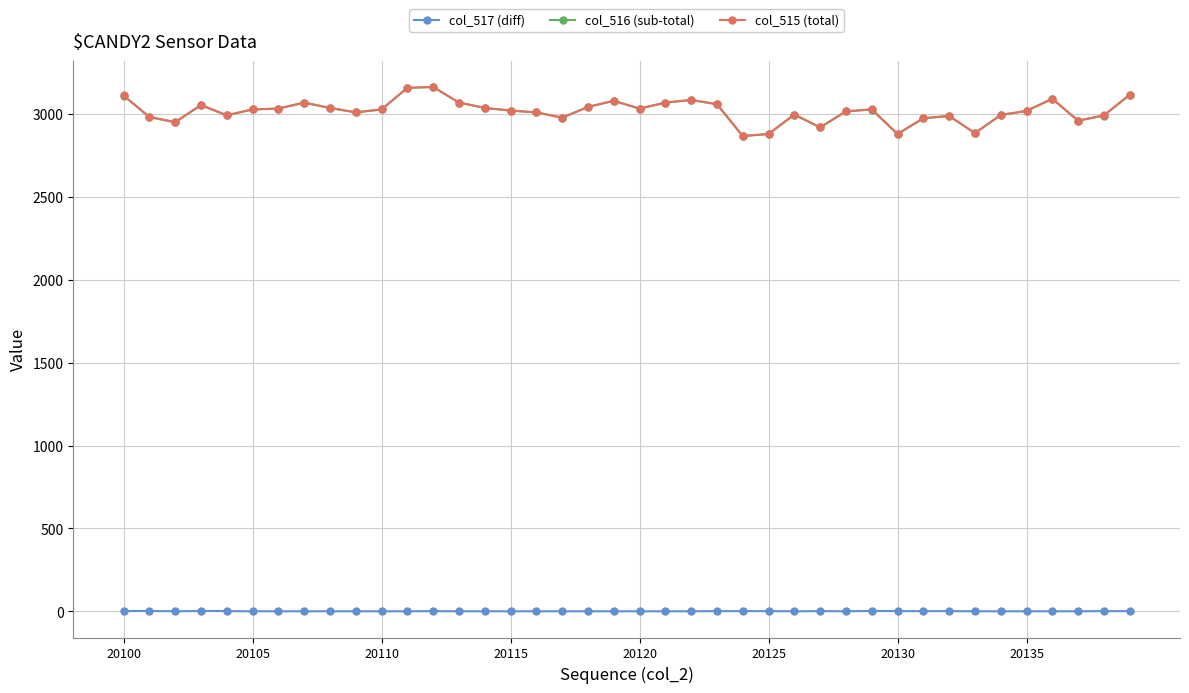

What is the maximum value for col_516 (sub-total)?

3163